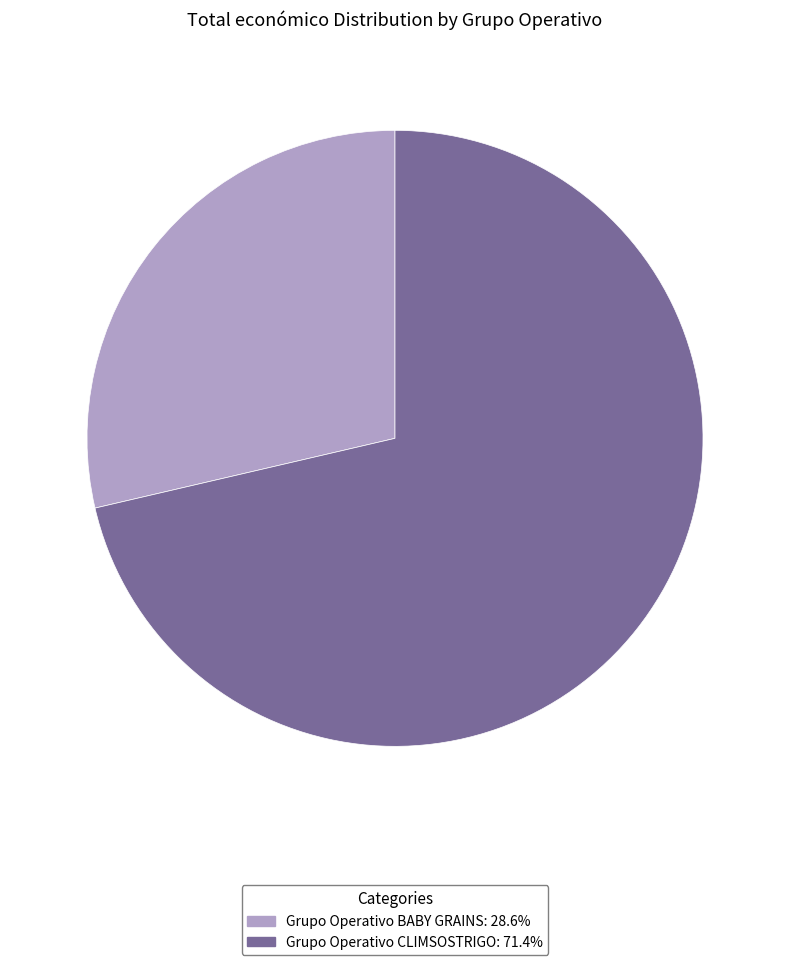

Does any single category account for the majority?

Yes